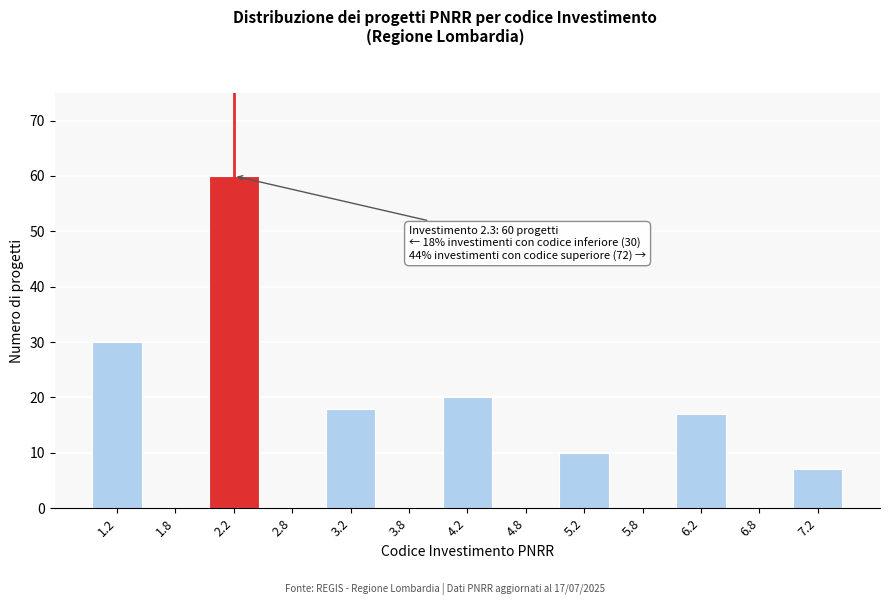

Over which range of the x-axis is the bar tallest?

2.0 to 2.5